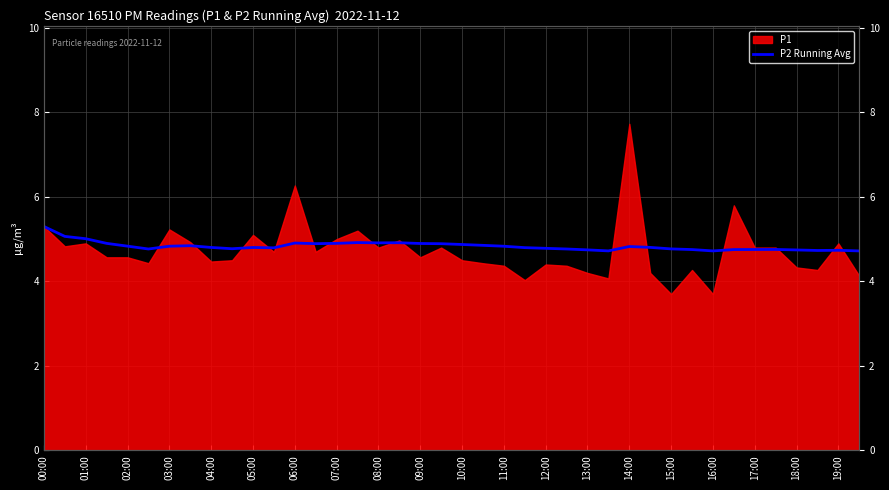

What is the ratio of the value at 33 to the value at 31?

1.0